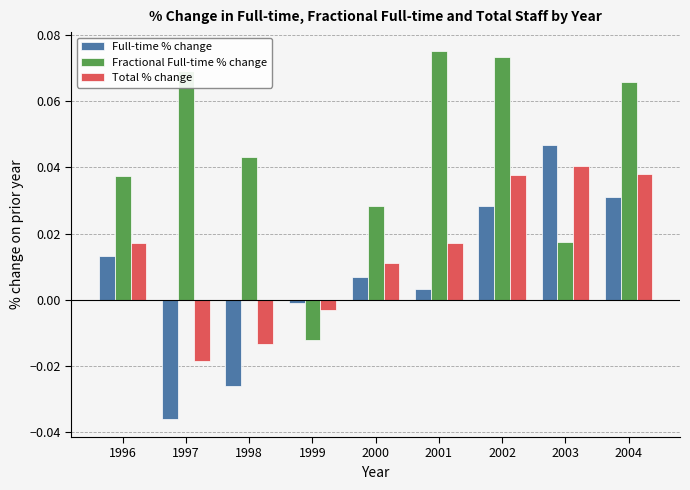

Which series has the largest total across all categories?

Fractional Full-time % change